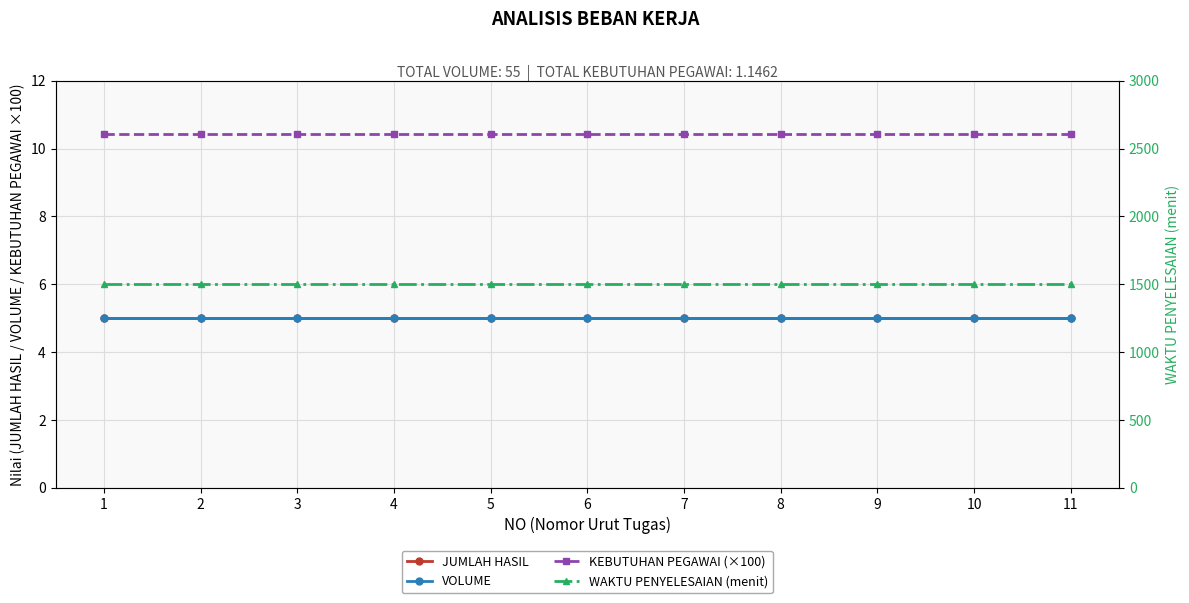

Is it true that KEBUTUHAN PEGAWAI (×100) equals 14.4 at 10?

False